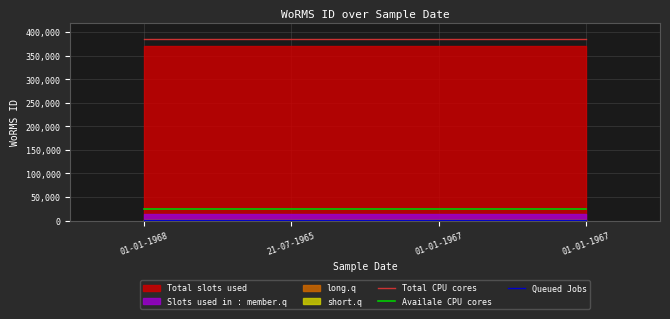

Which series has the largest total across all categories?

Total CPU cores